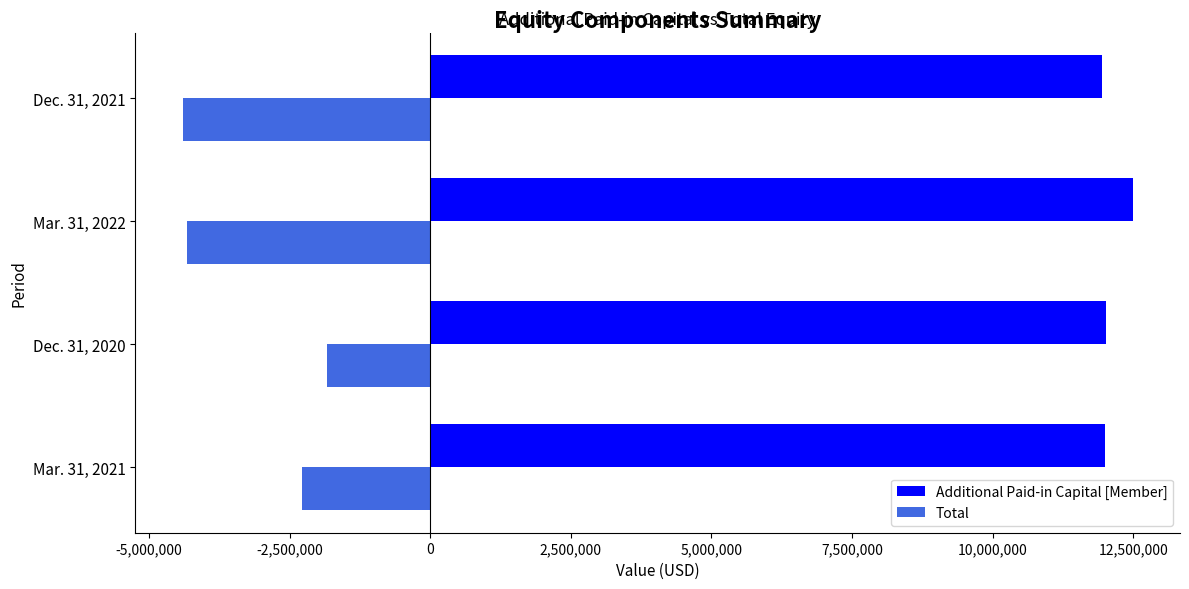

Is the value of Total at Mar. 31, 2021 greater than the value of Additional Paid-in Capital [Member] at Mar. 31, 2021?

No